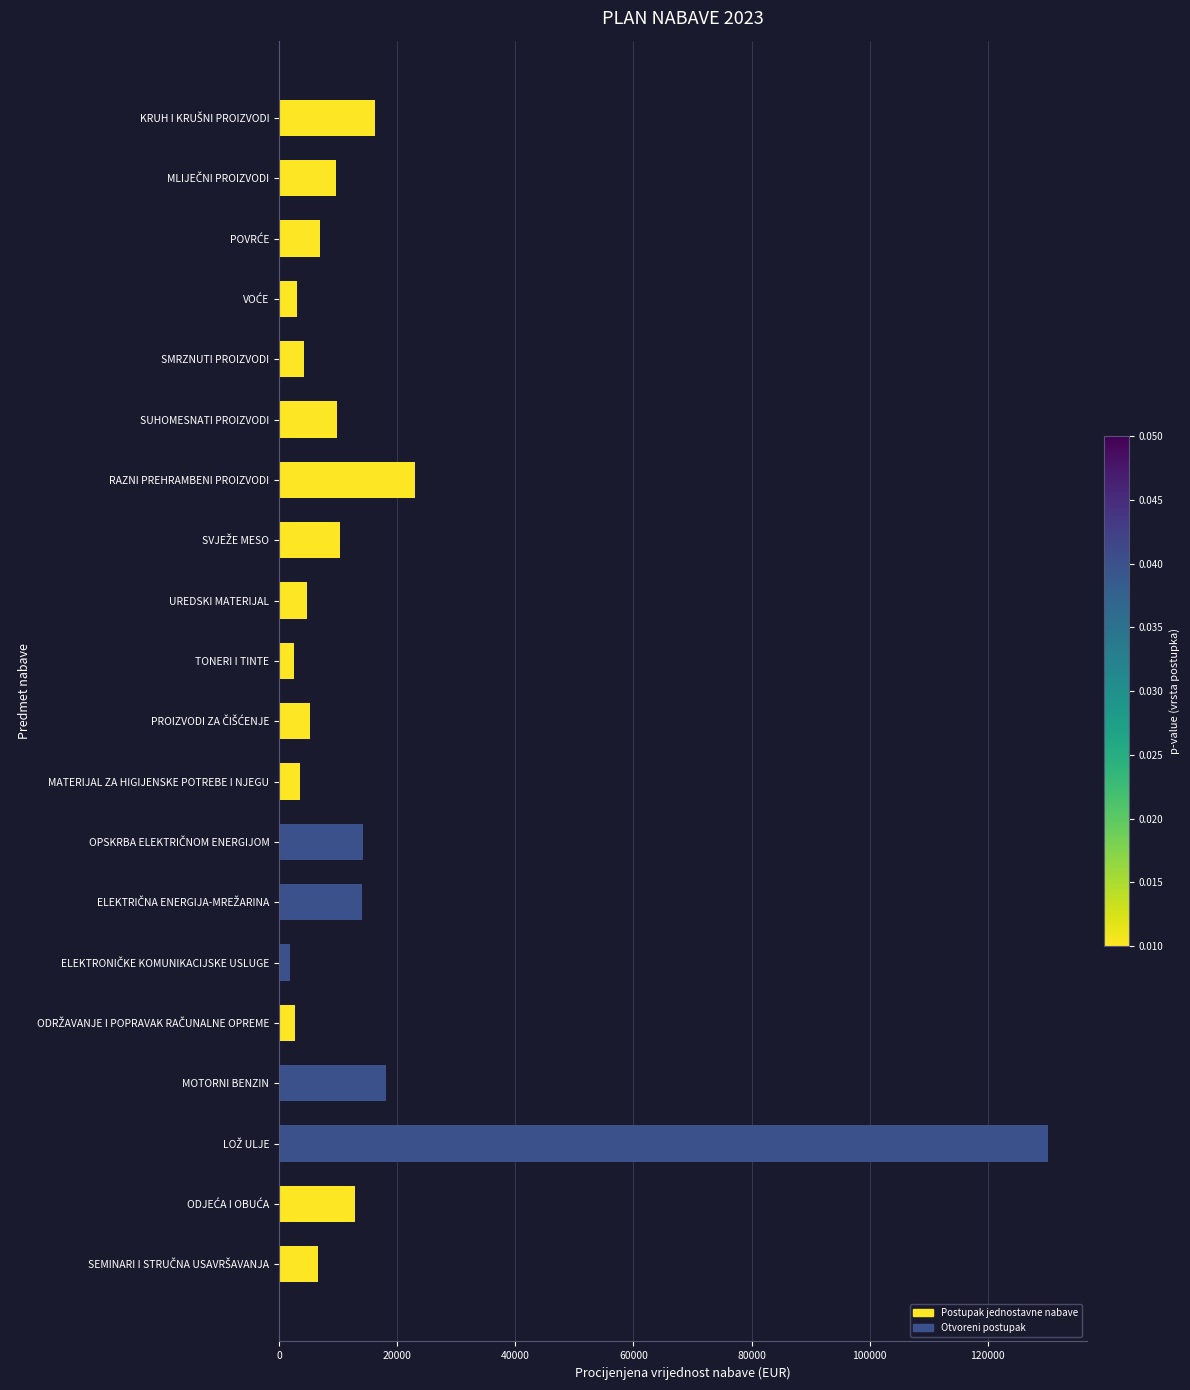

What is the sum of all values?

300105